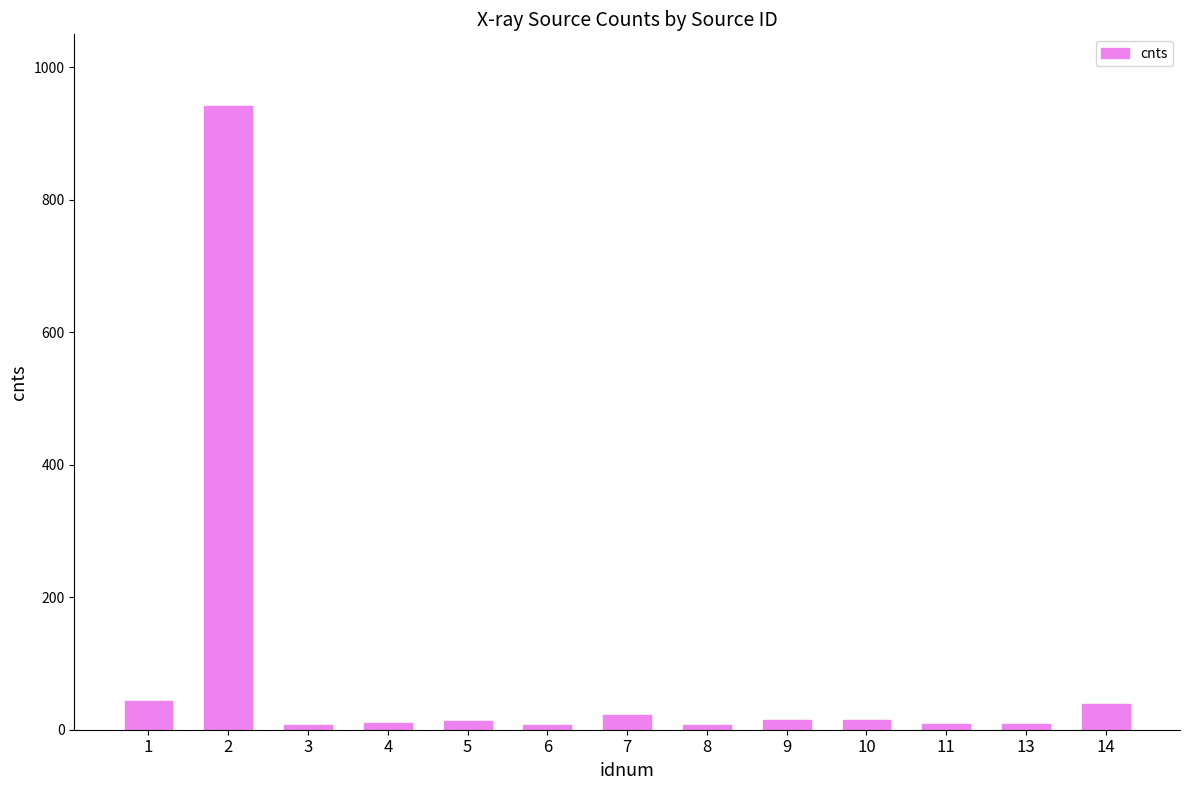

Approximately how many times larger is the value at 10 compared to 11?

1.6